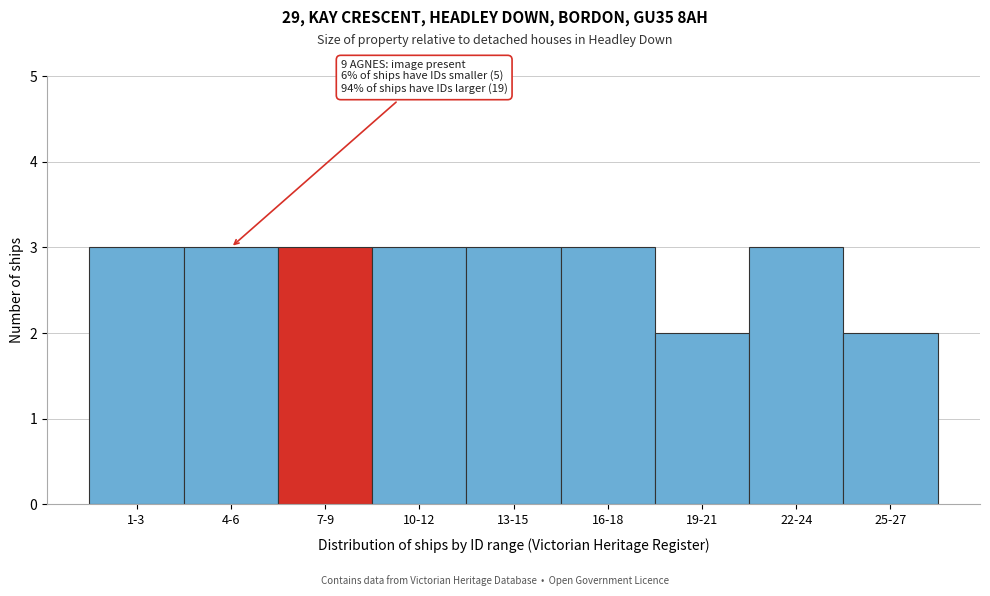

Reading left to right, list all the values displayed in this chart.

1-3=3	4-6=3	7-9=3	10-12=3	13-15=3	16-18=3	19-21=2	22-24=3	25-27=2